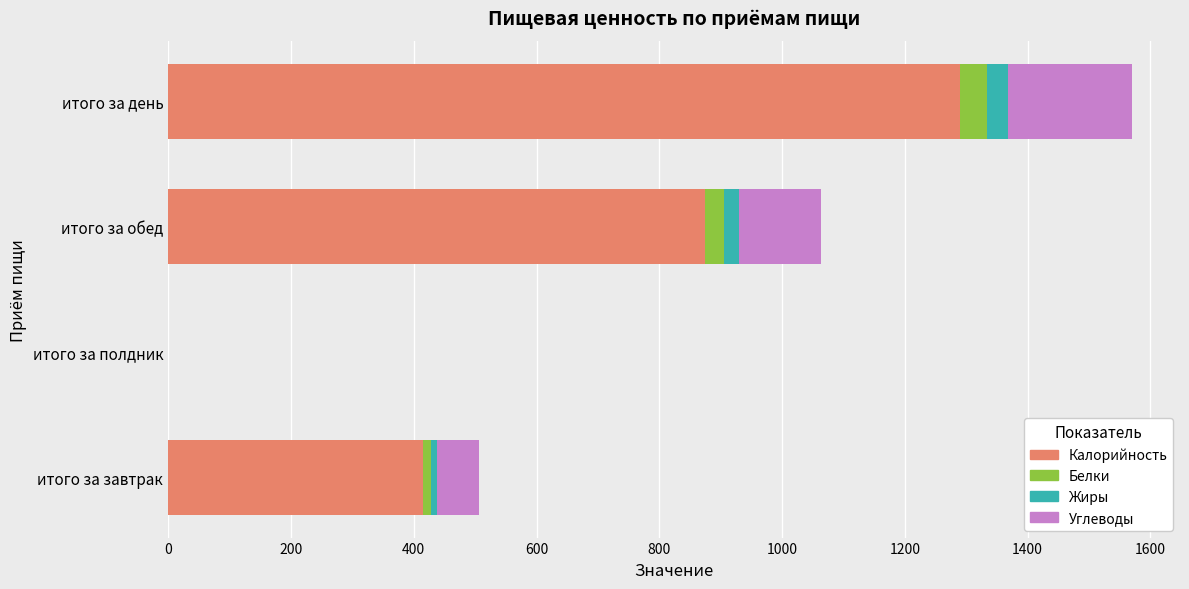

The Калорийность series shows 680.1 at итого за завтрак. True or false?

False